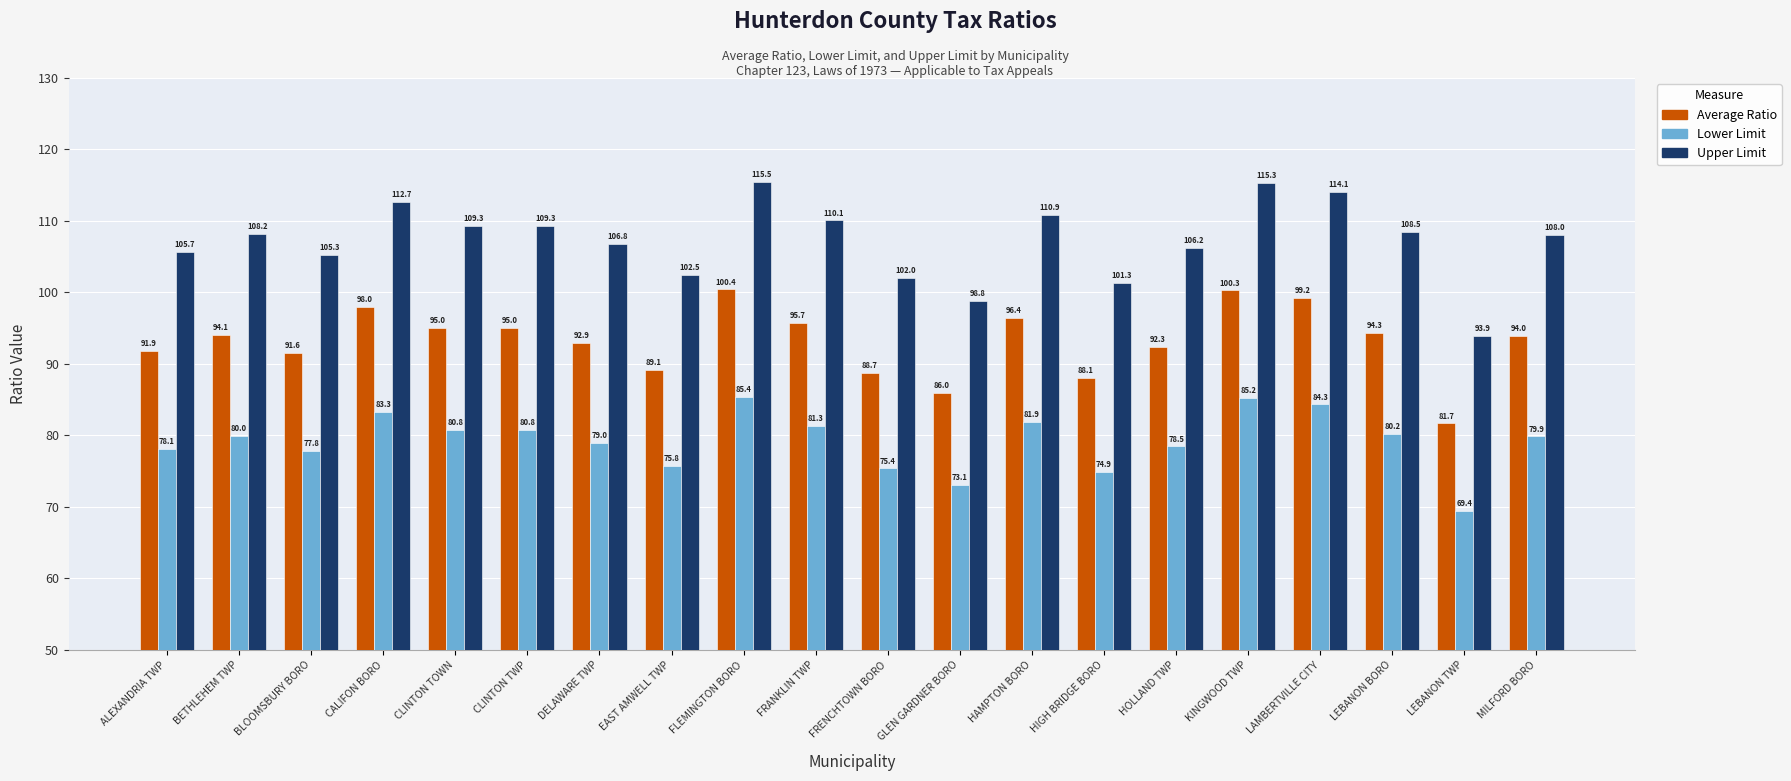

Which label corresponds to the smallest value in the chart?

LEBANON TWP